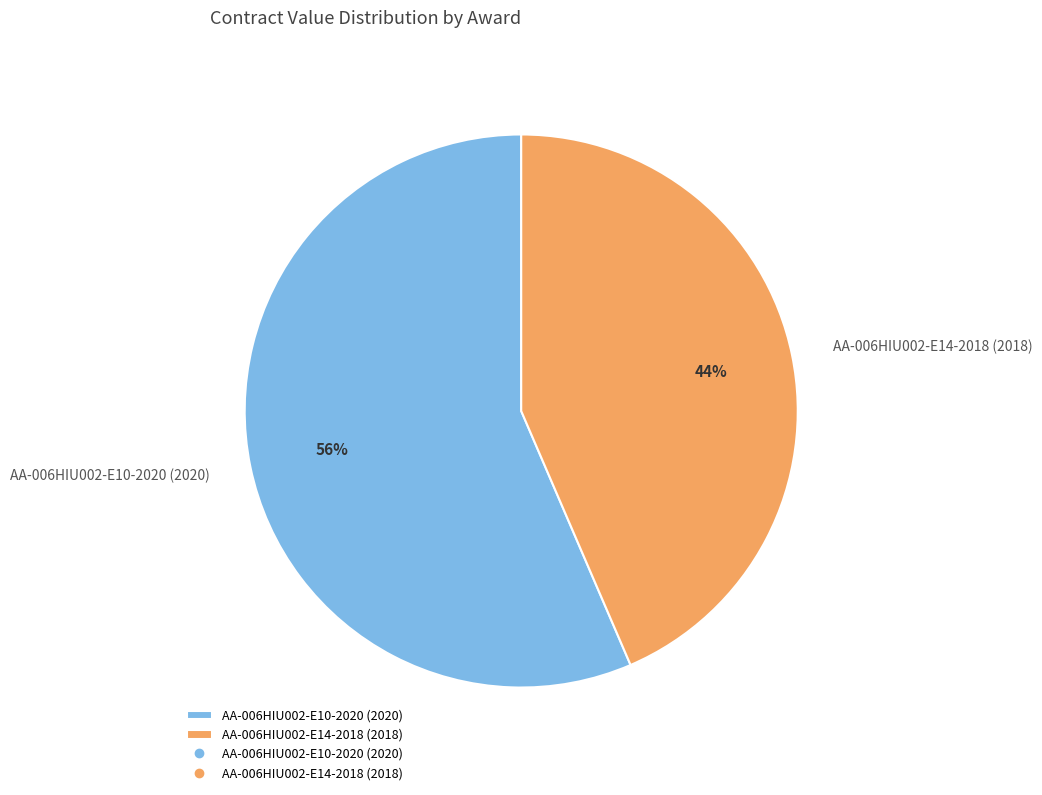

What is the ratio of the value at AA-006HIU002-E10-2020 (2020) to the value at AA-006HIU002-E14-2018 (2018)?

1.3